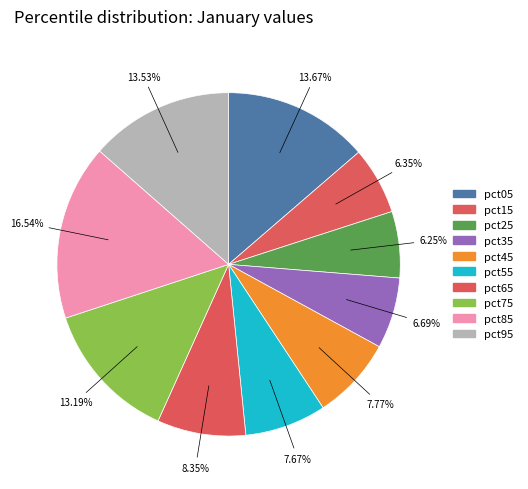

The pct35 slice represents 1% of the pie. True or false?

False